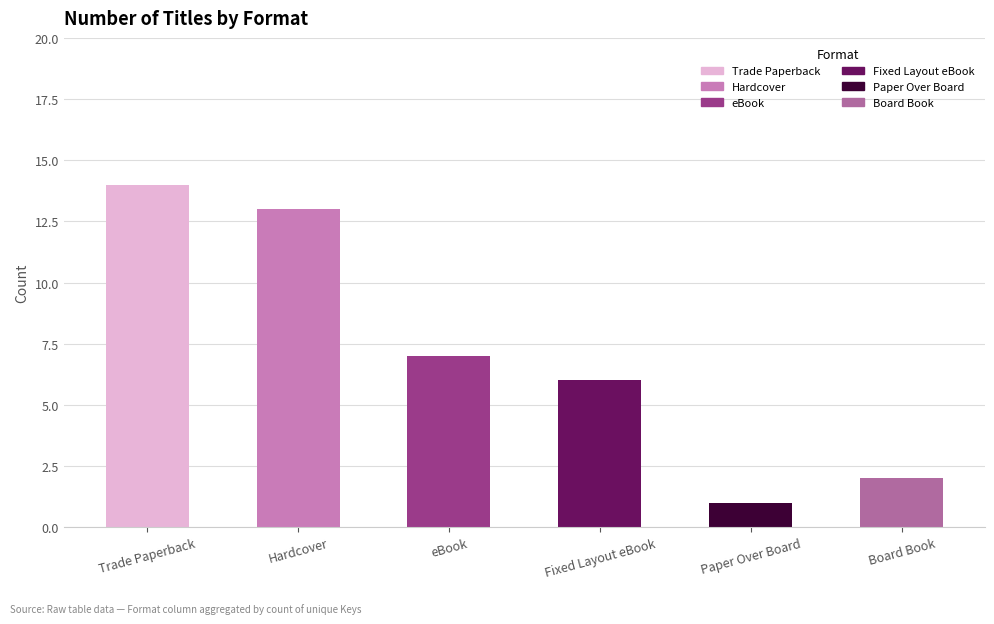

Rank the categories by value from highest to lowest.

Trade Paperback, Hardcover, eBook, Fixed Layout eBook, Board Book, Paper Over Board